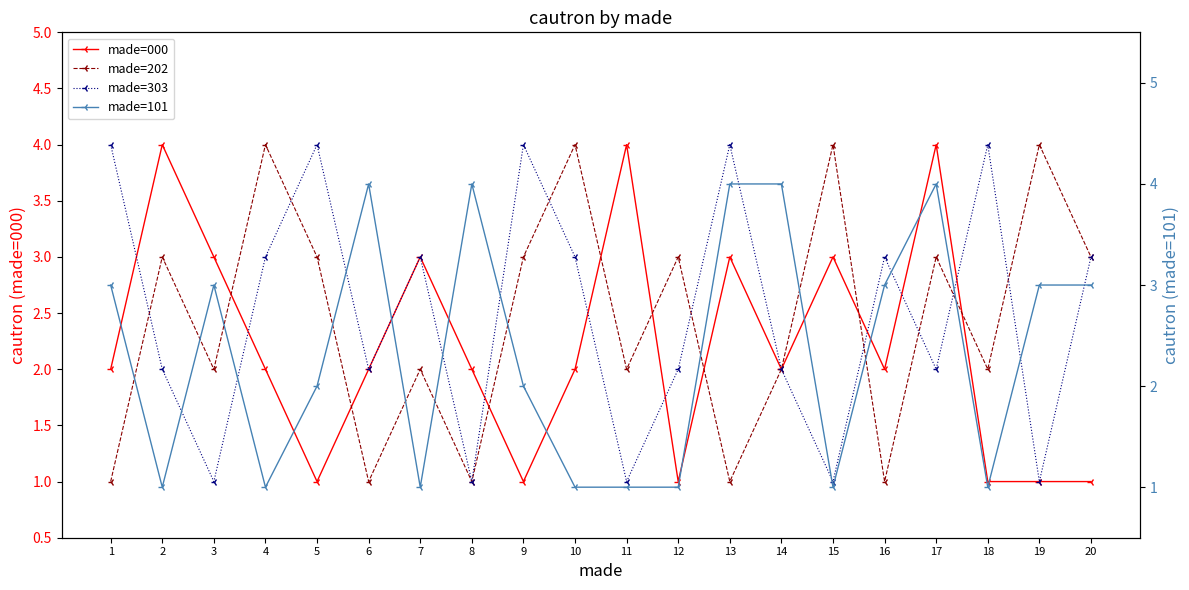

What are all the series names shown in the legend?

made=000, made=202, made=303, made=101